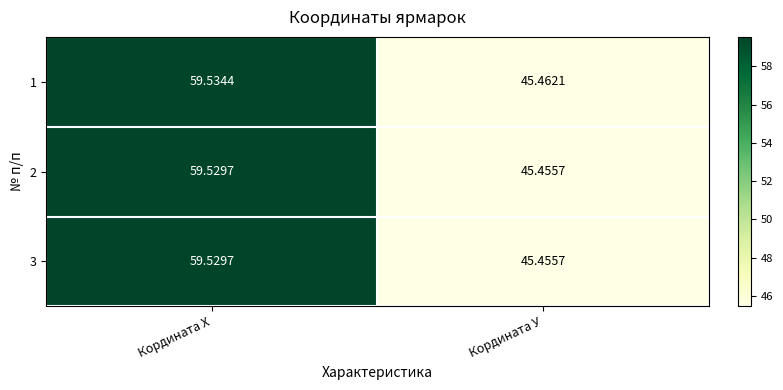

How many data points does each series have?

2